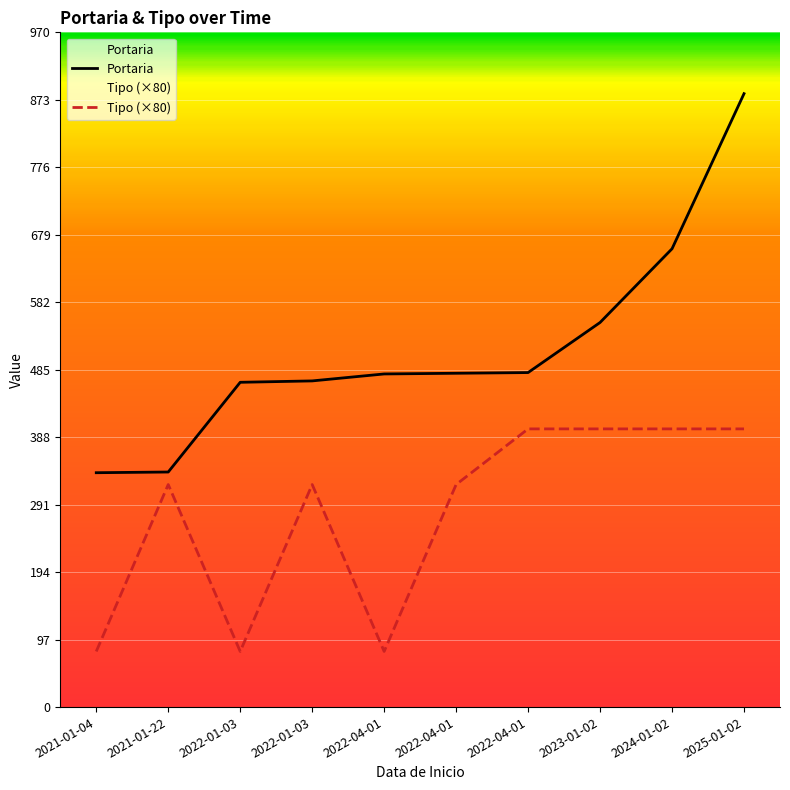

What is the average value of the Tipo series?

280